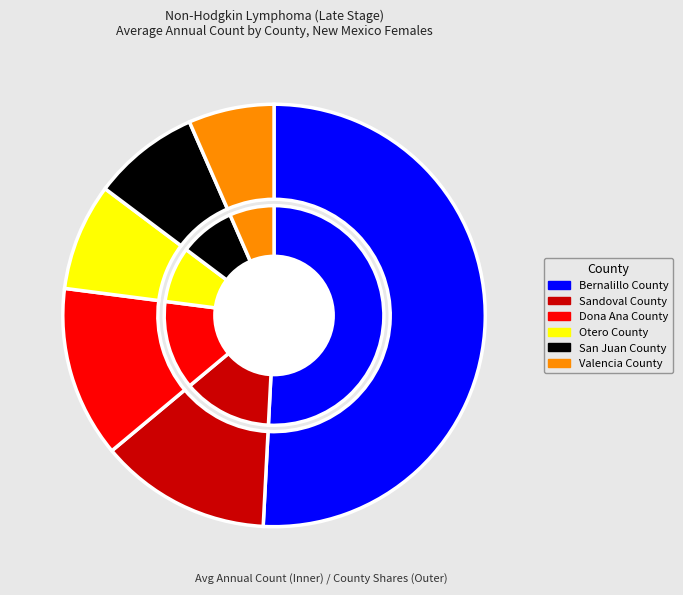

Combined, what portion of the pie is San Juan County and Dona Ana County?

21.3%